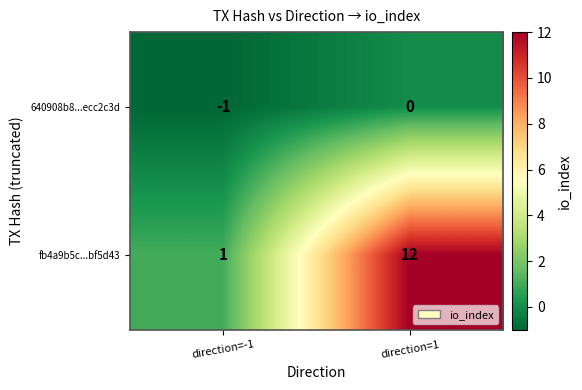

List the series in order of their peak value, highest first.

fb4a9b5c...bf5d43, 640908b8...ecc2c3d